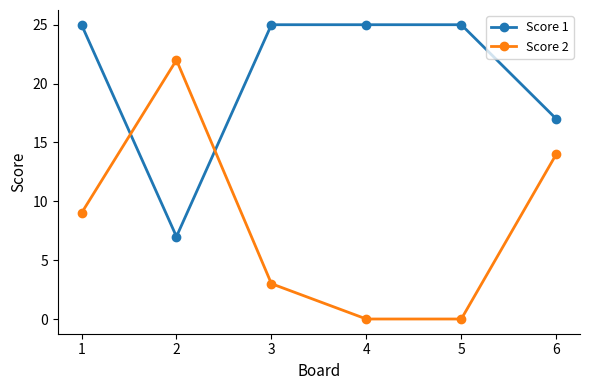

What is the minimum value for Score 1?

7